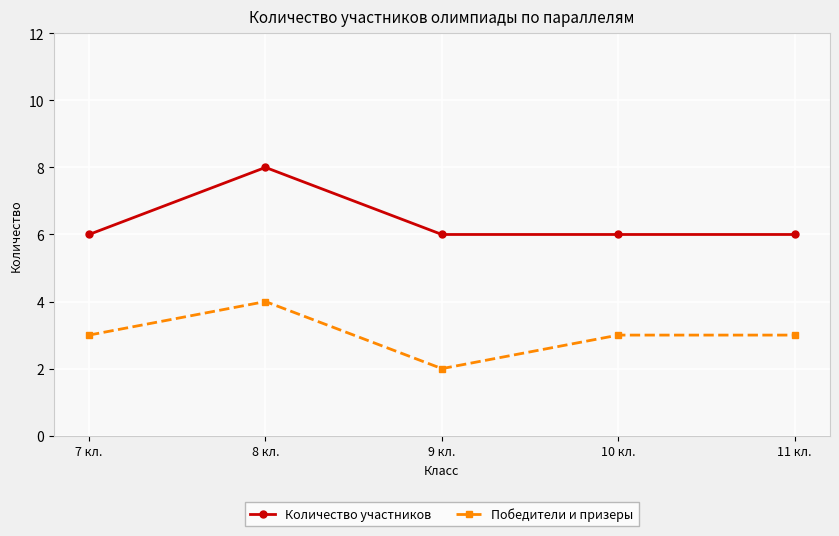

What is the label of the 5th point from the right?

7 кл.